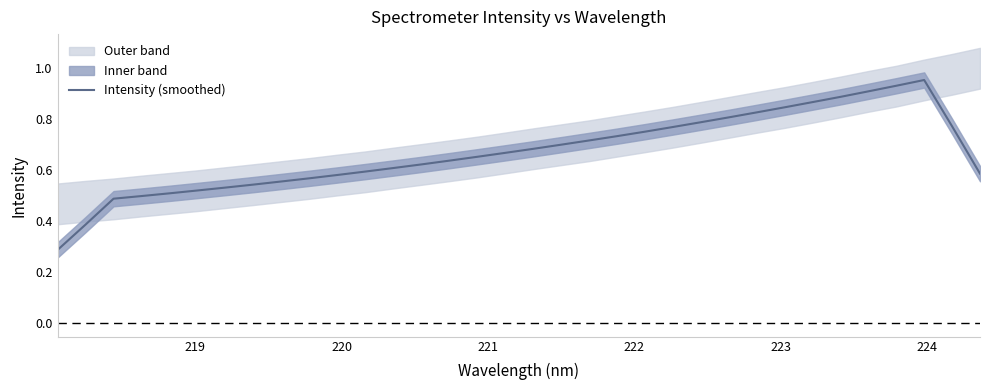

What is the minimum value shown in the chart?

0.3